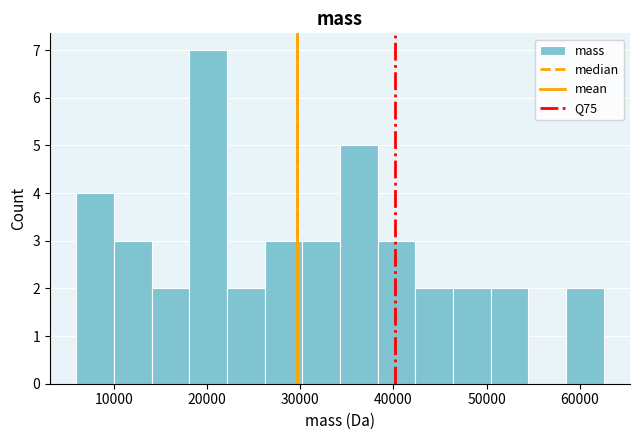

Reading left to right, transcribe this chart: for each bar, give the range it covers on the x-axis and its height. Neither the bar edges nor the heights are printed on the chart, so give them approximately, as read against the axes.

6000 to 10000: 4
10000 to 14000: 3
14000 to 18000: 2
18000 to 22000: 7
22000 to 26000: 2
26000 to 30000: 3
30000 to 34000: 3
34000 to 38000: 5
38000 to 42000: 3
42000 to 46000: 2
46000 to 50000: 2
50000 to 54000: 2
54000 to 59000: 0
59000 to 63000: 2